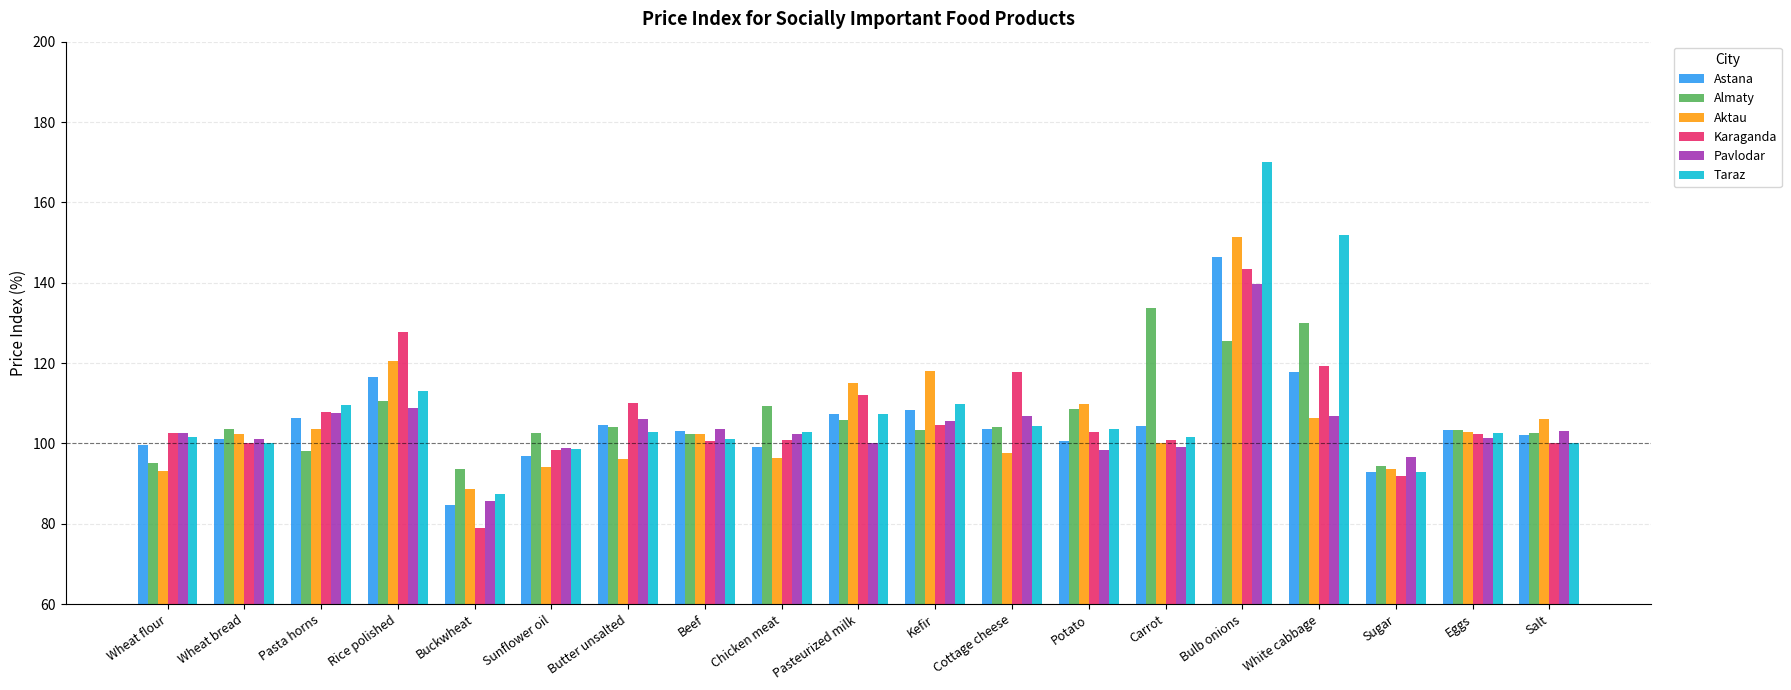

What value does the Karaganda series have at Salt?

100.0